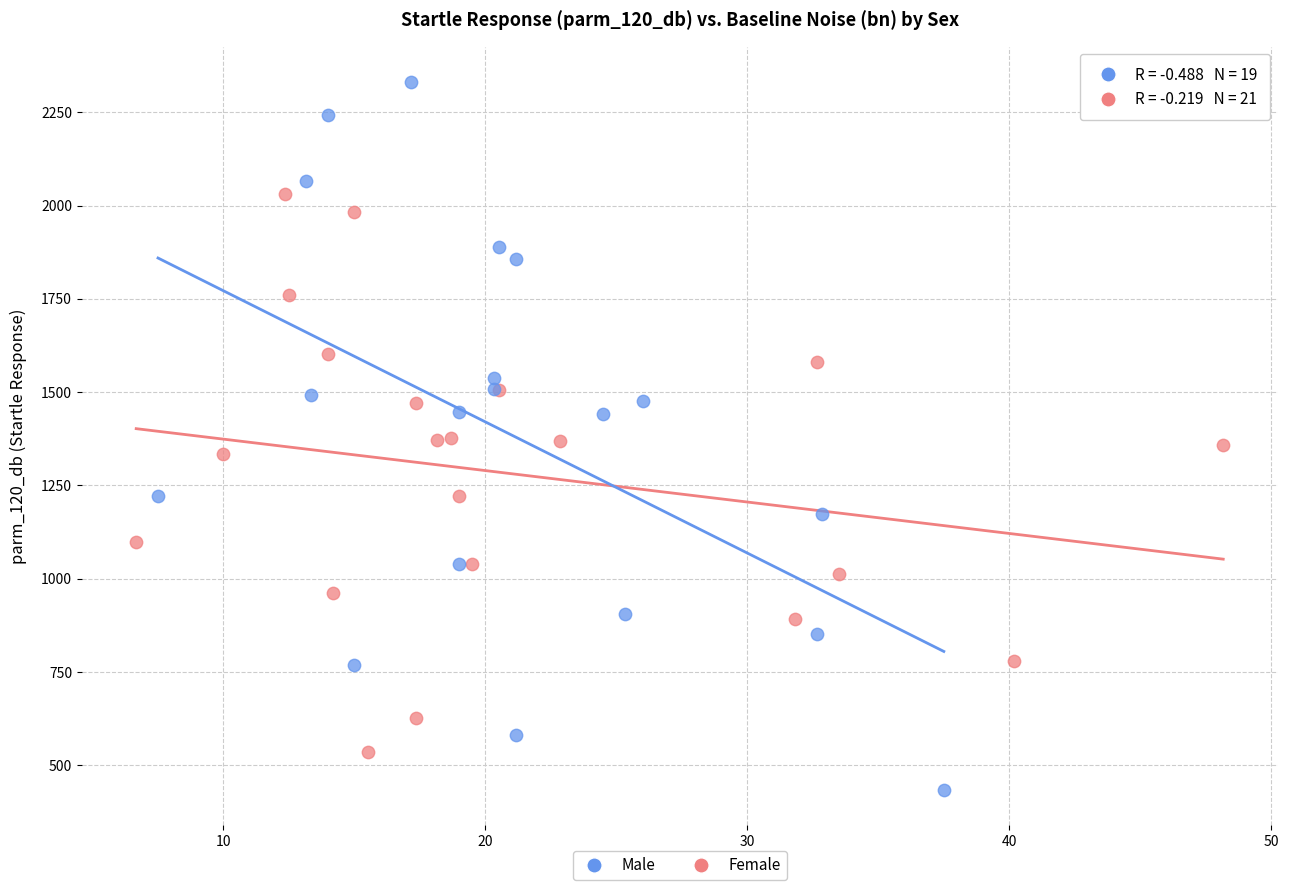

Which series contains the highest Y value?

Male